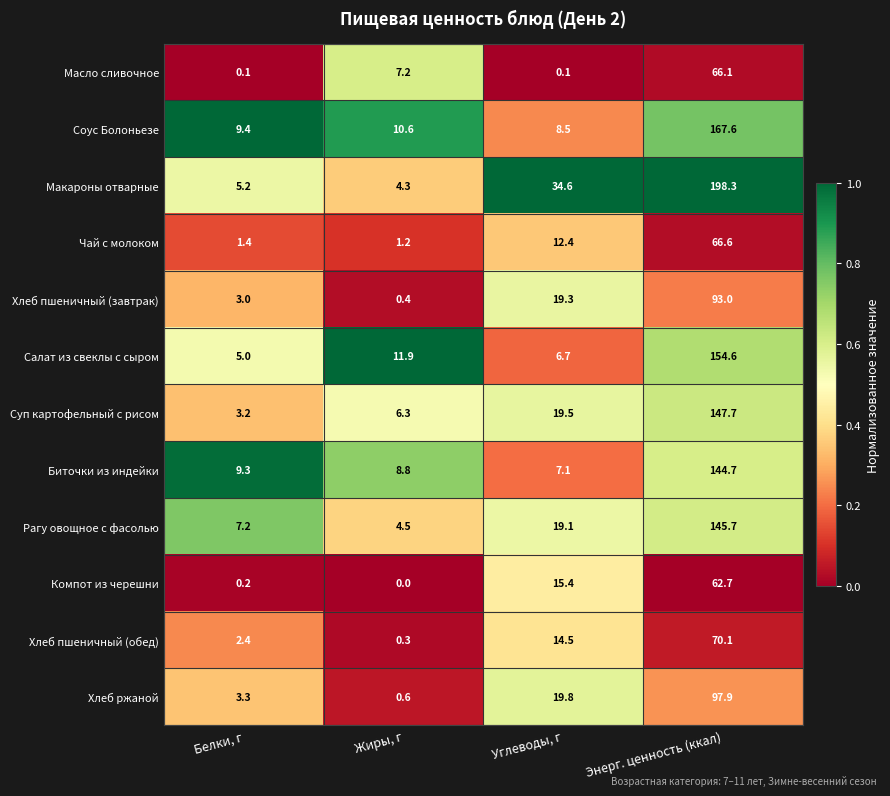

What is the difference between the Рагу овощное с фасолью values at Жиры, г and Белки, г?

2.7